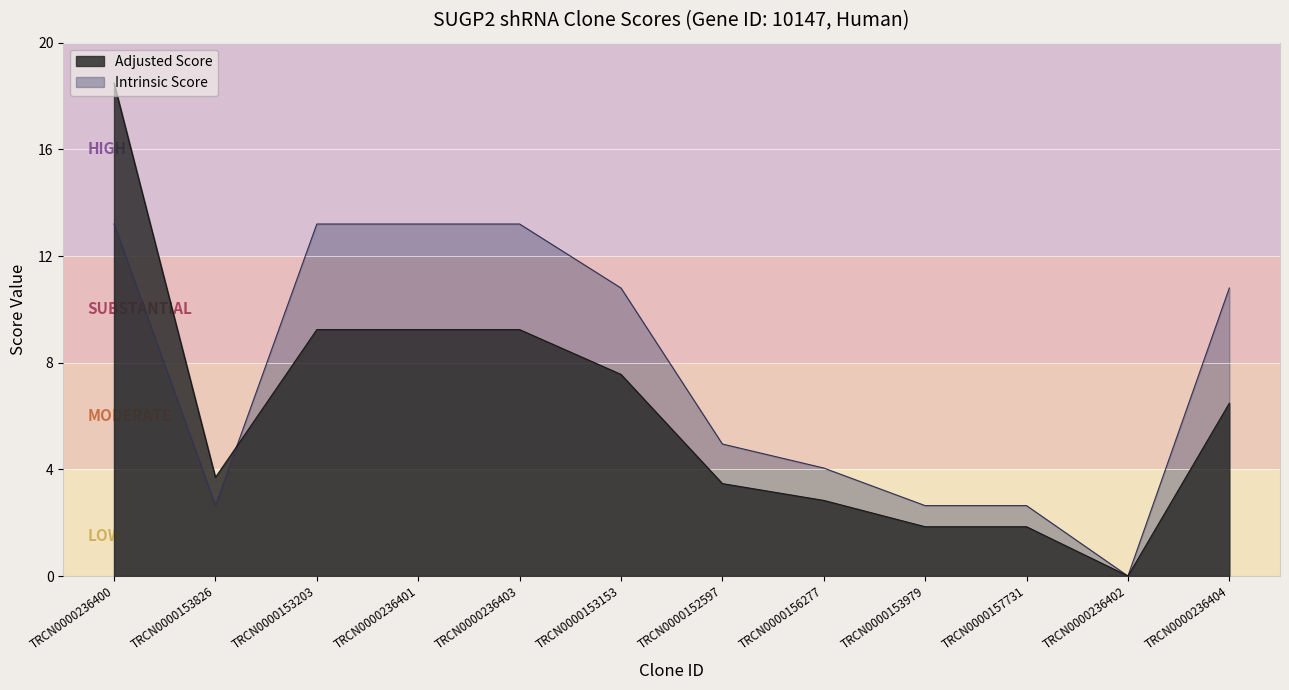

What is the value of the Adjusted Score point at the 7th from the left?

3.5